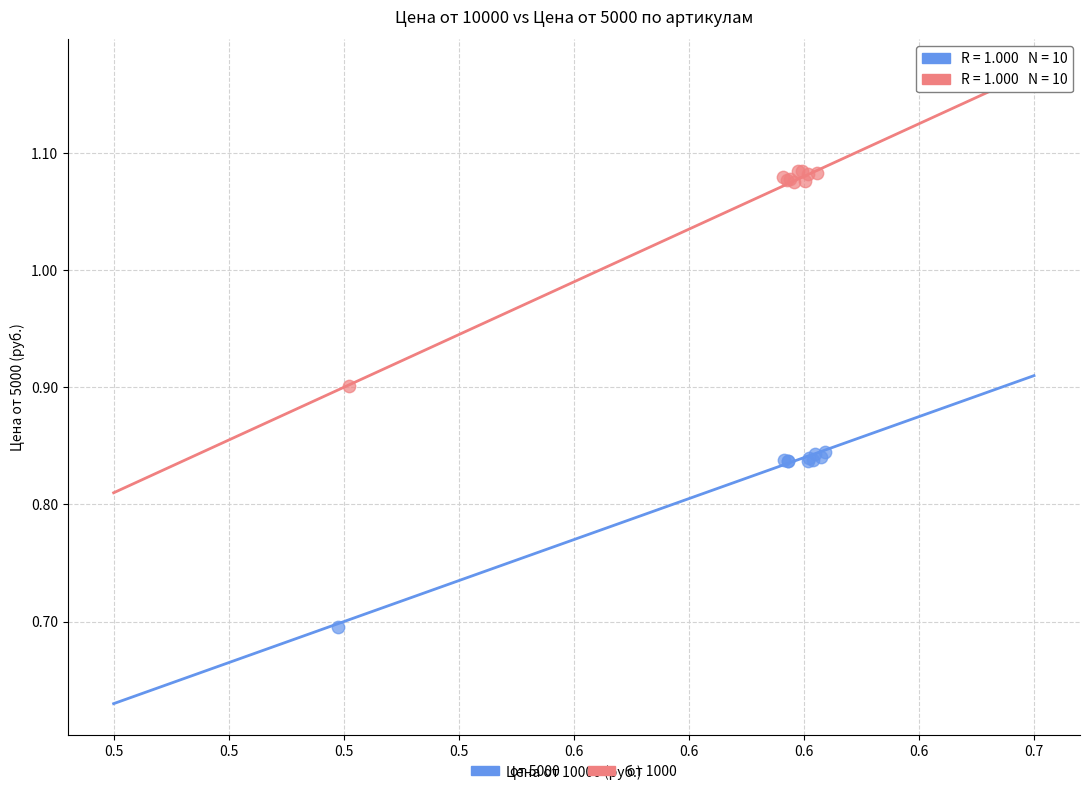

Which series reaches the minimum Y coordinate?

от 5000